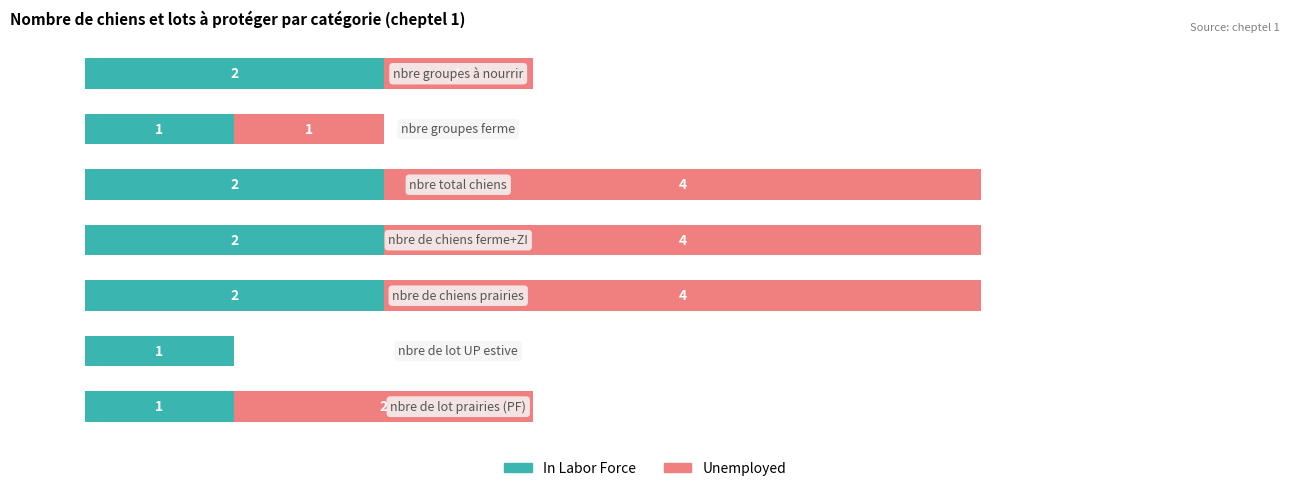

What are all the series names shown in the legend?

In Labor Force, Unemployed